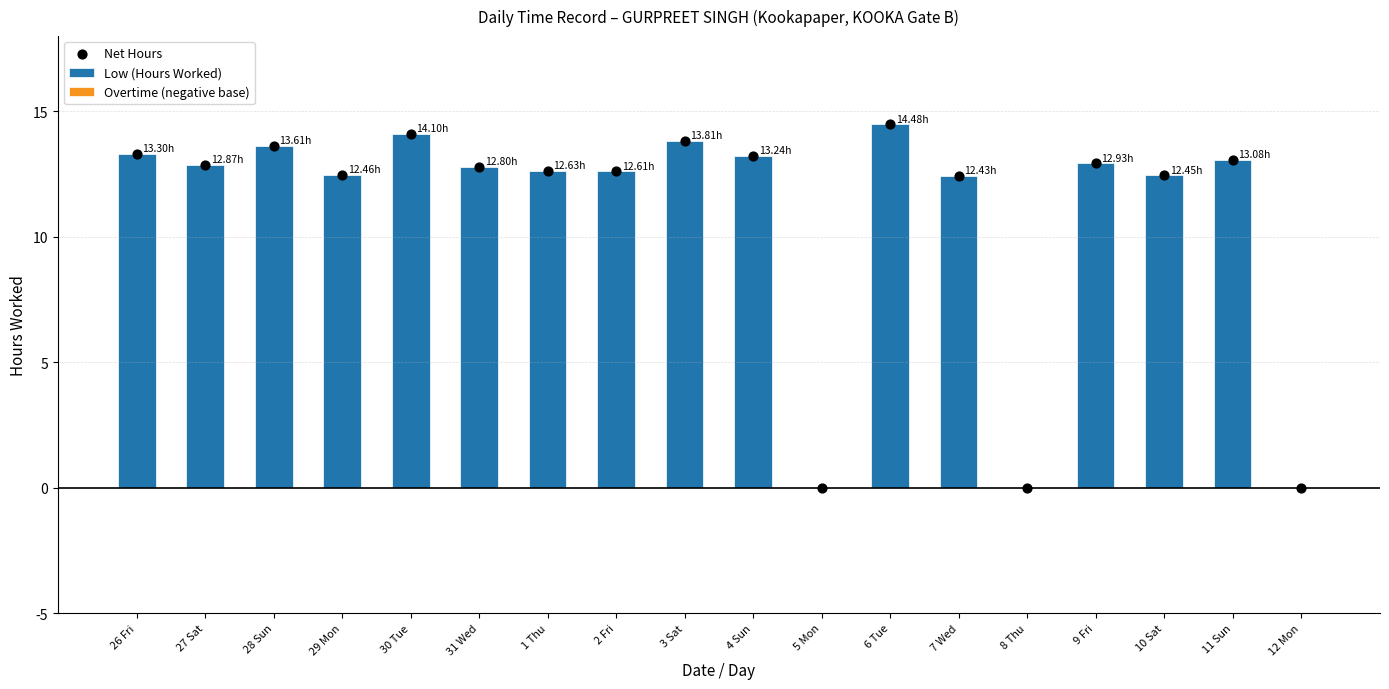

At which category is the sum across all series the highest?

6 Tue